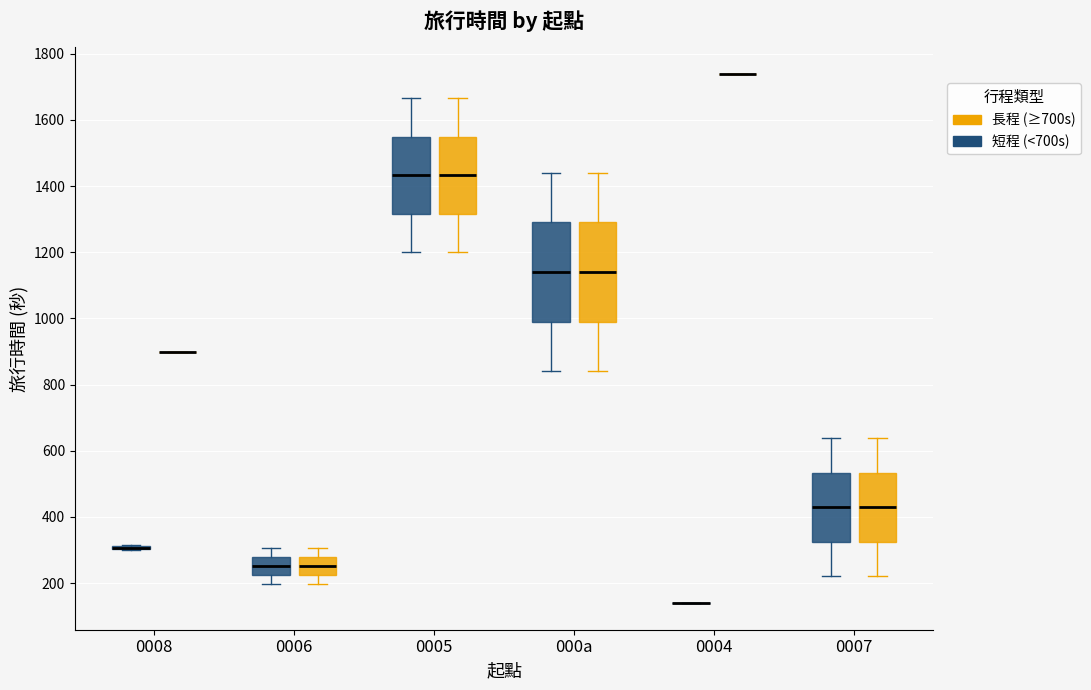

Reading left to right, read every box against the y-axis: the position of its median line, the range the box covers, and the ends of its whiskers. The values are not printed on the chart, so give them approximately, as read against the axis.

0008 (短程 (<700s)): box collapsed to a line at 300, whiskers 300 to 320
0008 (長程 (≥700s)): box collapsed to a line at 900, whiskers 900 to 900
0006 (短程 (<700s)): median 260, box 220 to 280, whiskers 200 to 300
0006 (長程 (≥700s)): median 260, box 220 to 280, whiskers 200 to 300
0005 (短程 (<700s)): median 1440, box 1320 to 1540, whiskers 1200 to 1660
0005 (長程 (≥700s)): median 1440, box 1320 to 1540, whiskers 1200 to 1660
000a (短程 (<700s)): median 1140, box 1000 to 1300, whiskers 840 to 1440
000a (長程 (≥700s)): median 1140, box 1000 to 1300, whiskers 840 to 1440
0004 (短程 (<700s)): box collapsed to a line at 140, whiskers 140 to 140
0004 (長程 (≥700s)): box collapsed to a line at 1740, whiskers 1740 to 1740
0007 (短程 (<700s)): median 420, box 320 to 540, whiskers 220 to 640
0007 (長程 (≥700s)): median 420, box 320 to 540, whiskers 220 to 640